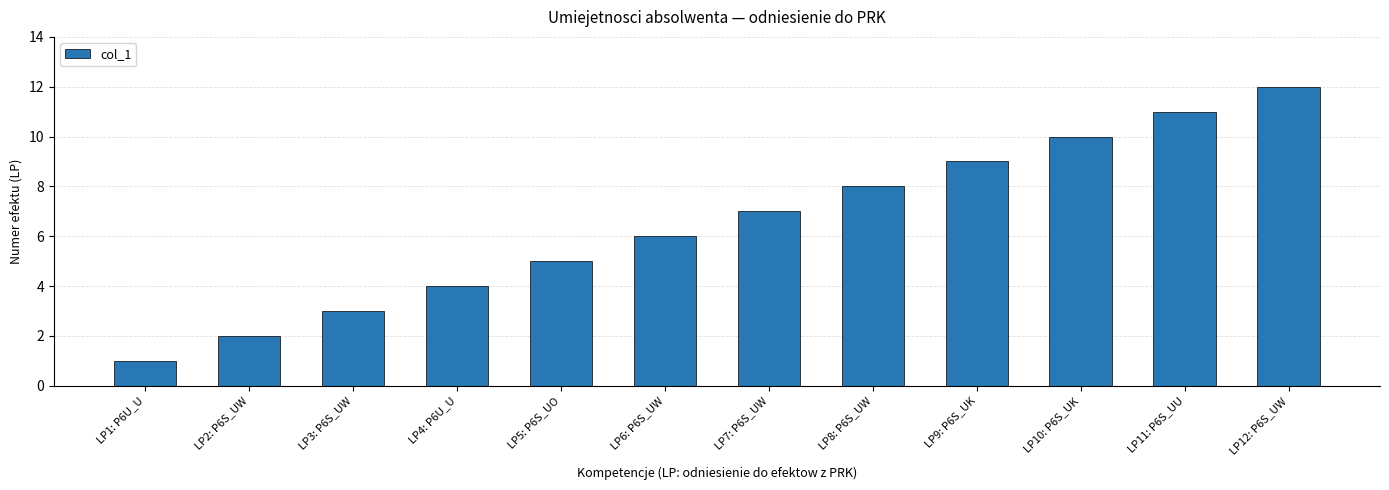

Are the bars horizontal?

No